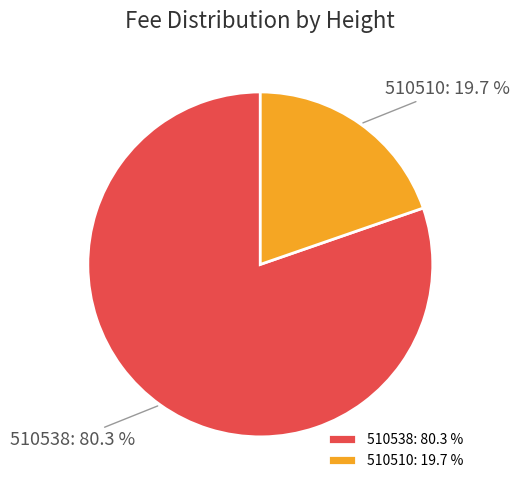

Rank the categories by value from highest to lowest.

510538, 510510